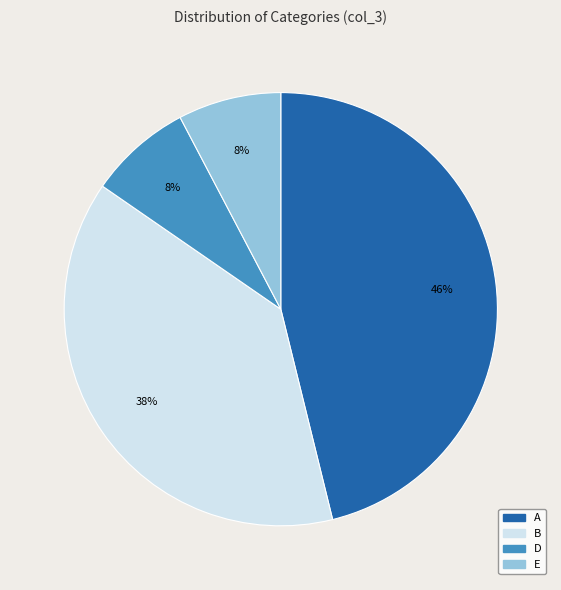

What percentage is the D slice, to the nearest percent?

8%